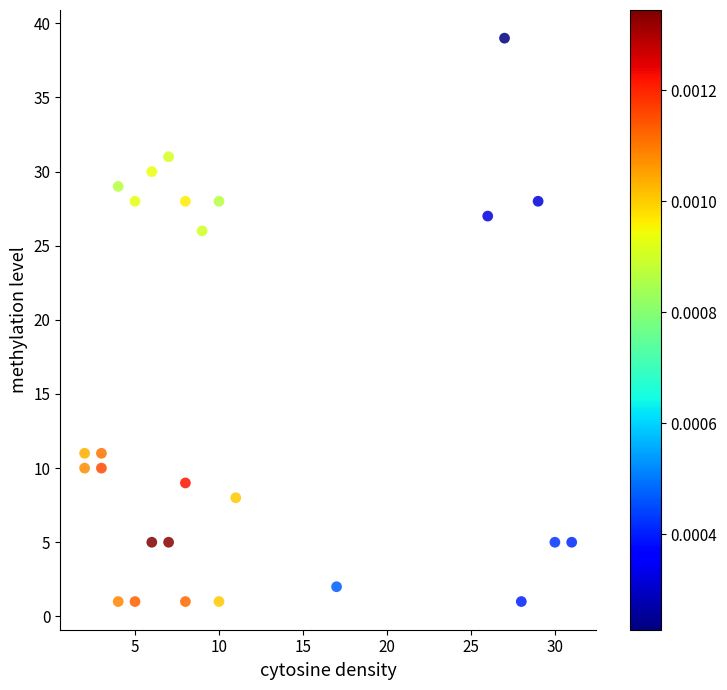

What is the range of Y values (max minus min)?

38